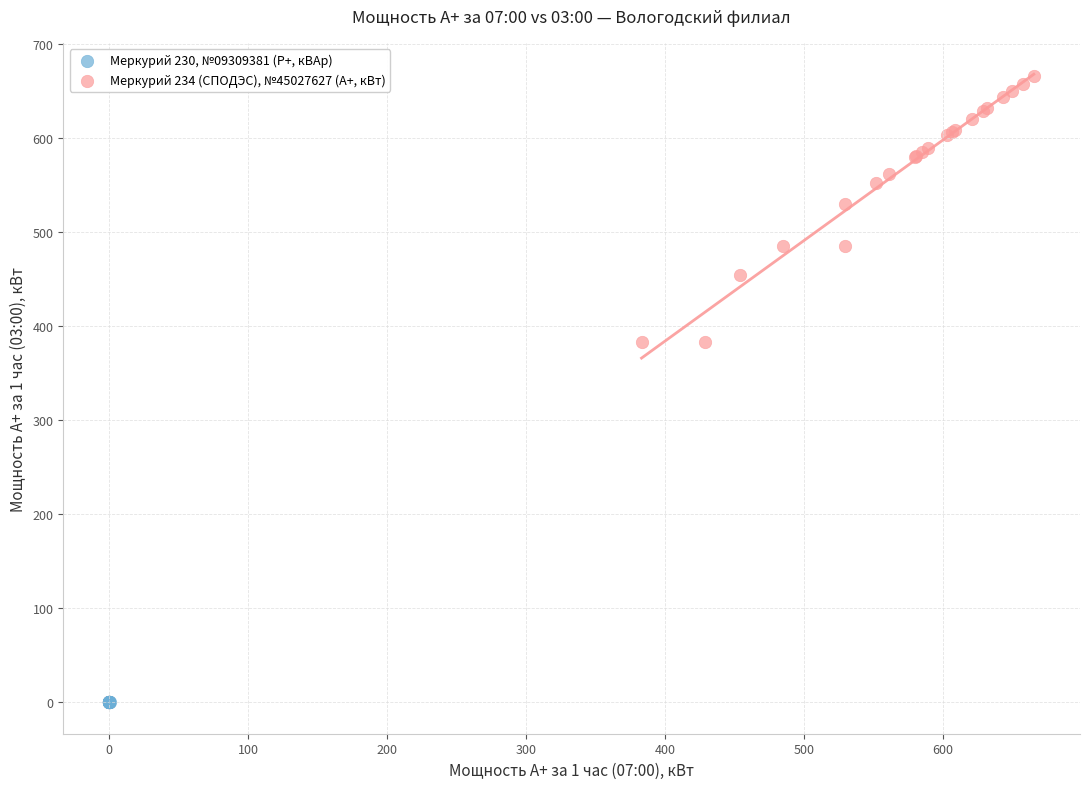

Which series reaches the minimum Y coordinate?

Меркурий 230, №09309381 (Р+, кВАр)